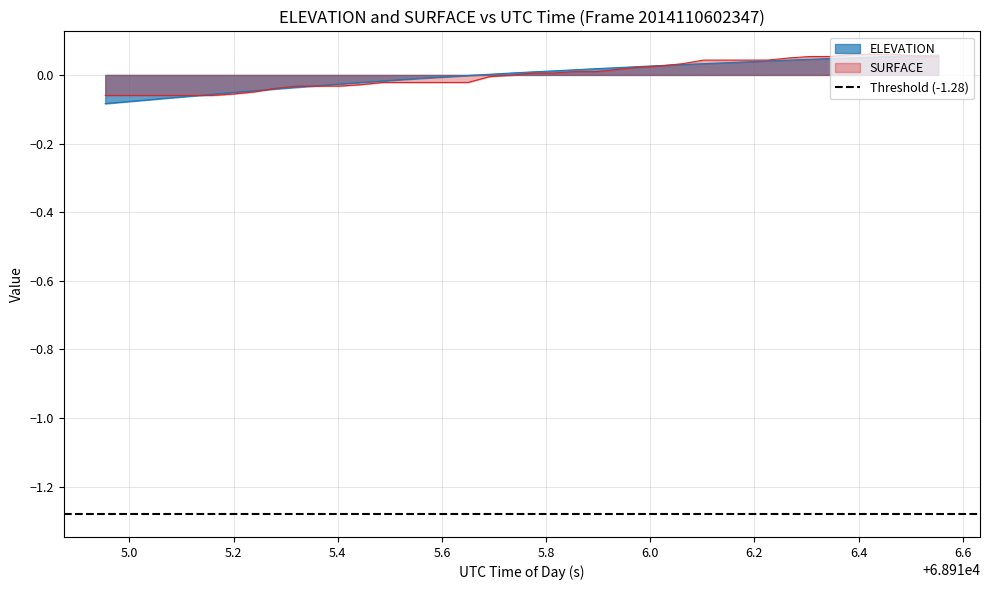

How many intersections are there between SURFACE and ELEVATION?

5